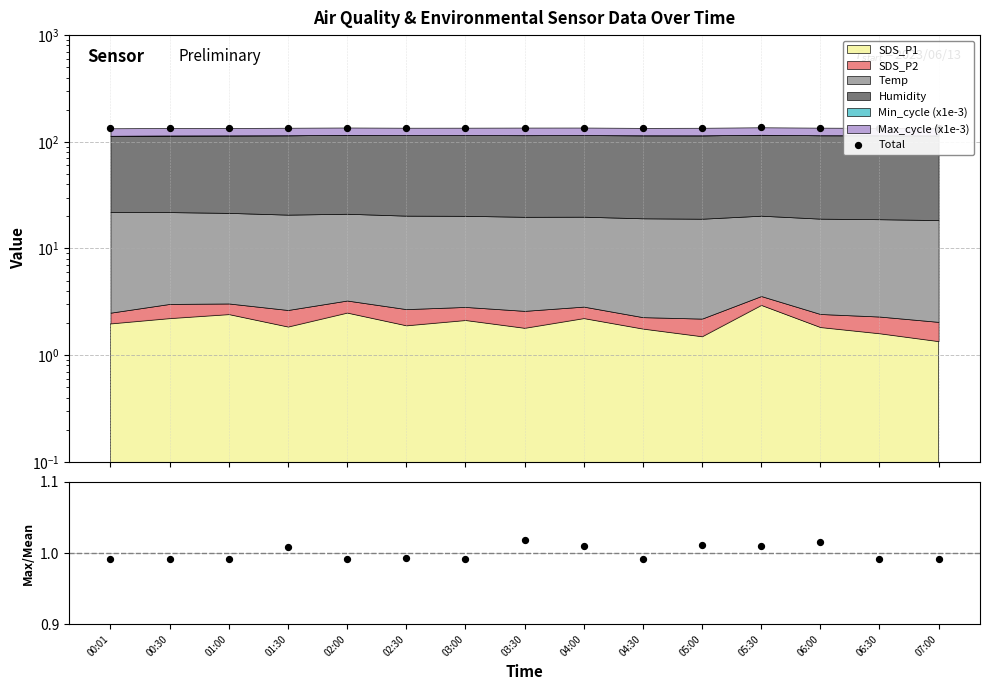

Is the value of Max_cycle ratio at 02:00 greater than the value of Total at 01:00?

No